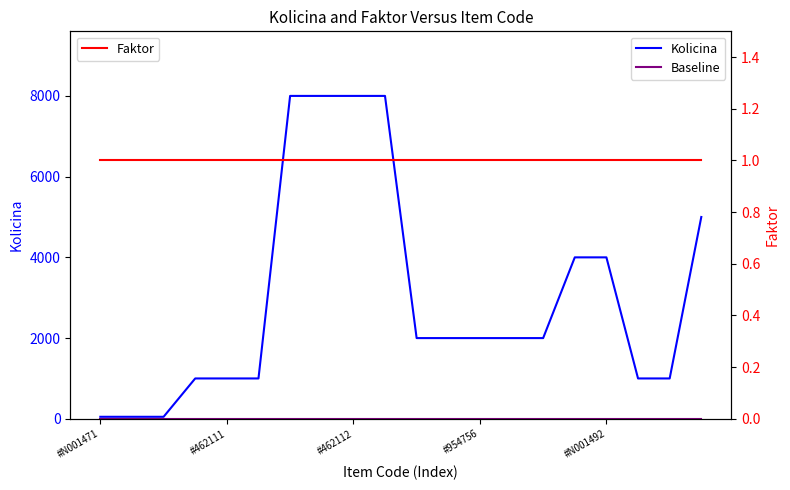

At which category does the chart reach its peak across all series?

6